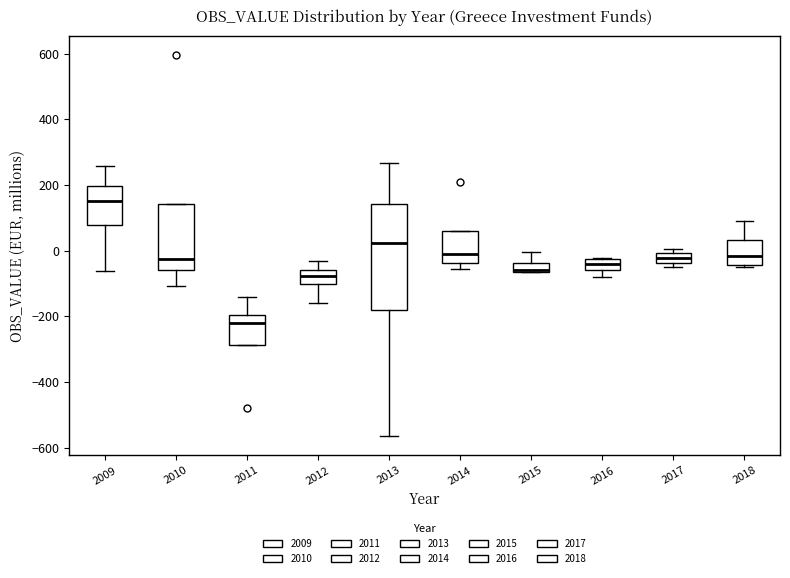

Which box's median line is the highest?

2009